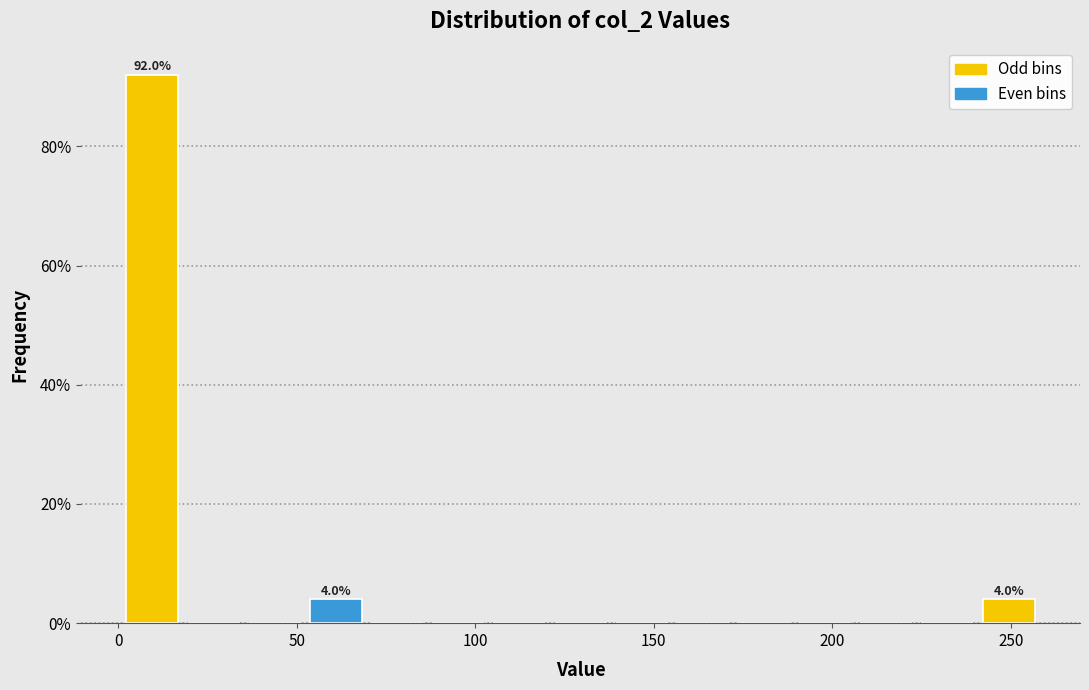

Around what value on the x-axis is the tallest bar? Give the approximate position of its centre, as read against the axis.

10